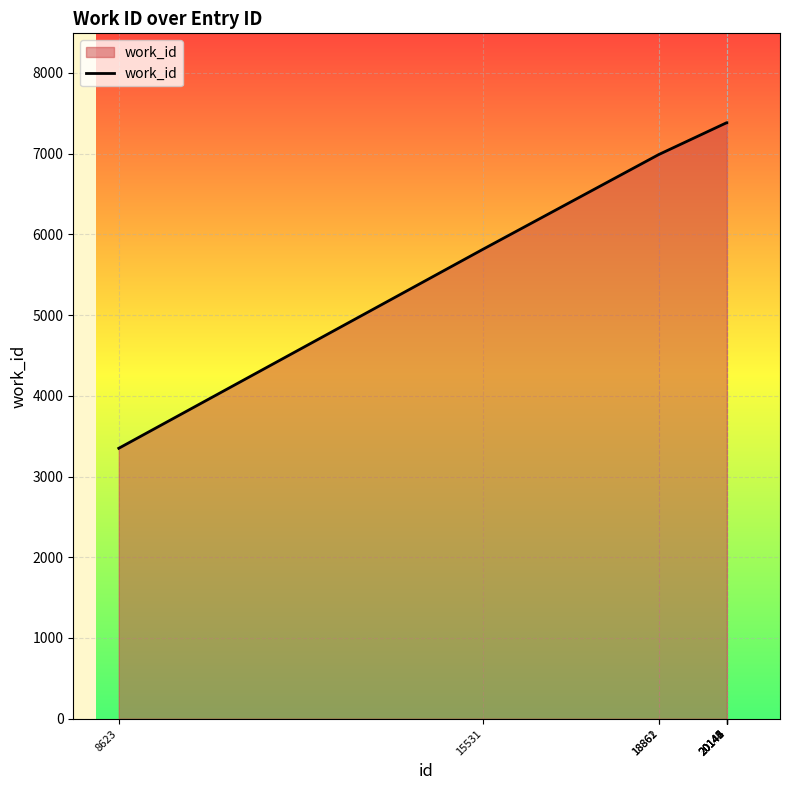

What is the difference between the maximum and minimum values?

4032